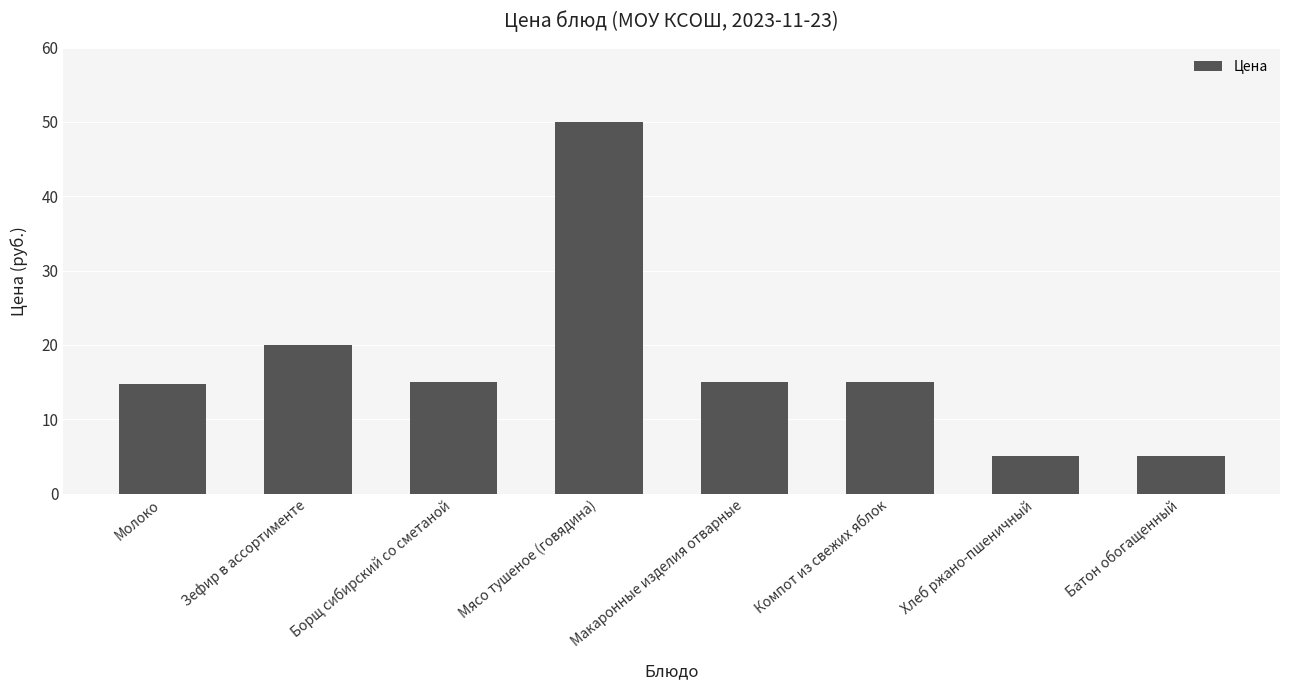

What is the sum of the values at Мясо тушеное (говядина) and Хлеб ржано-пшеничный?

55.0